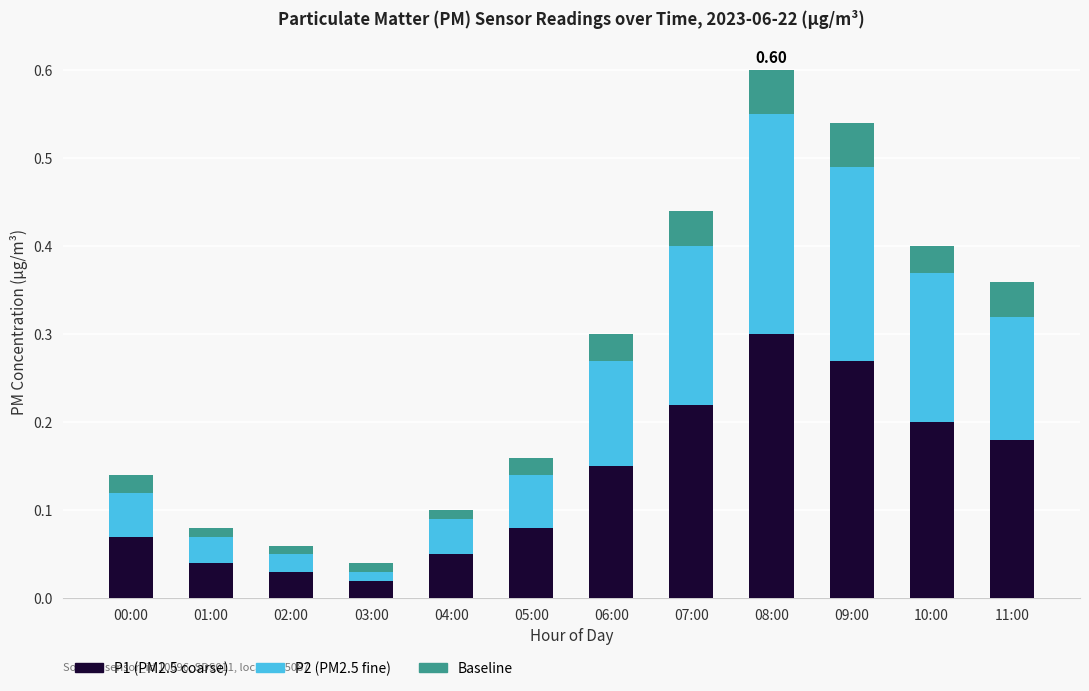

At which category is the sum across all series the highest?

08:00